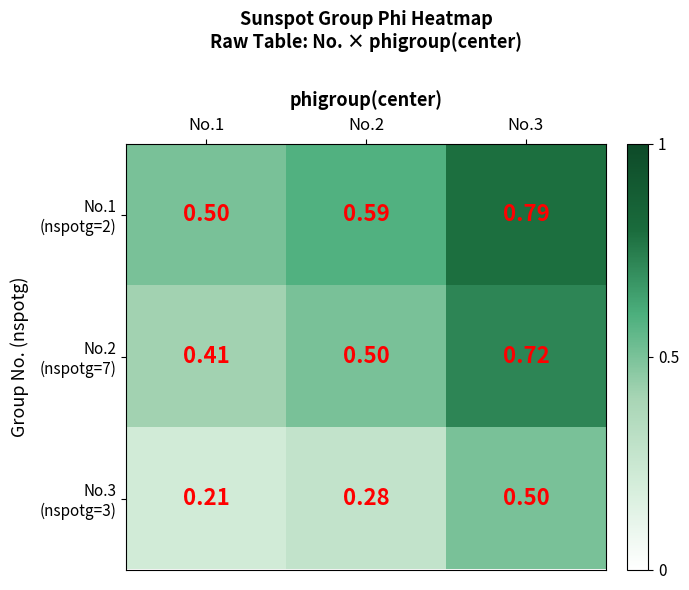

How many series are shown in this chart?

3